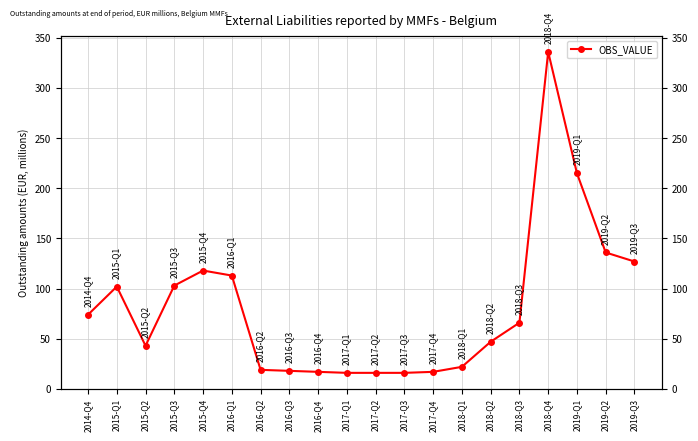

Is it true that the value at 2017-Q3 is 27?

False